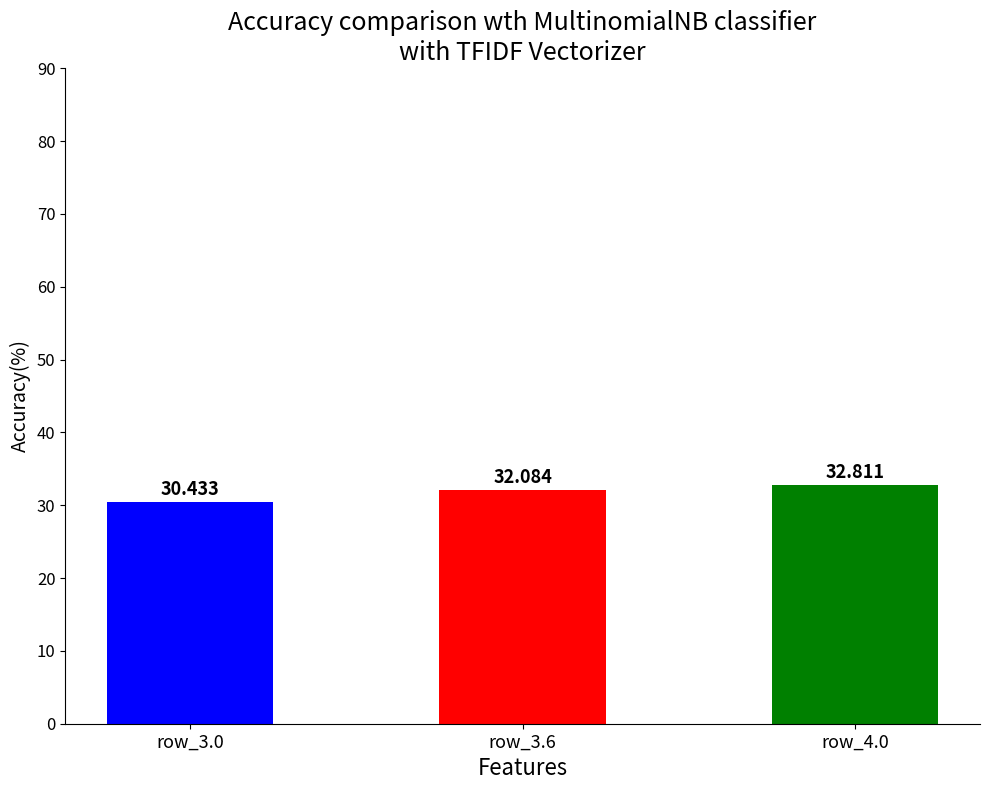

How many series are shown in this chart?

1